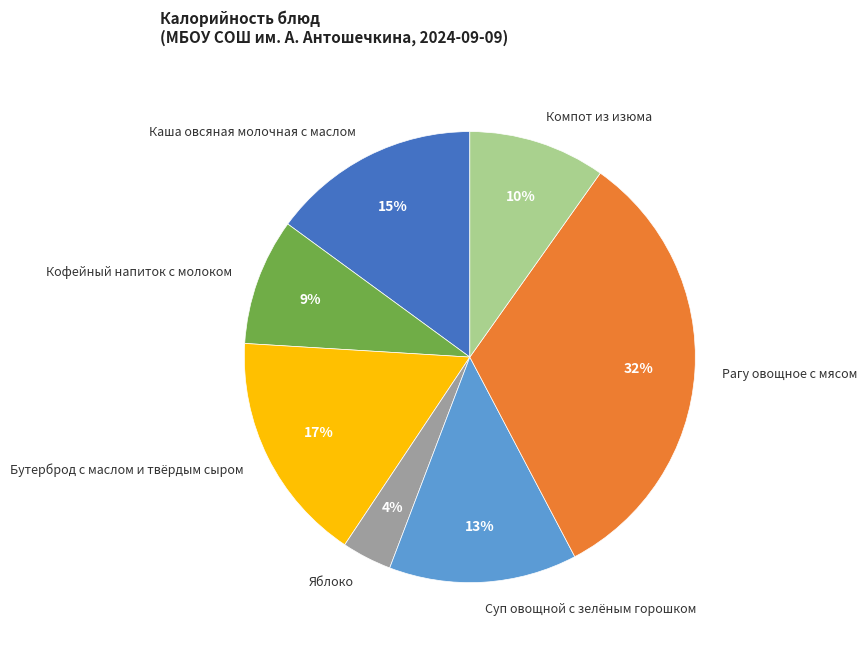

Between Компот из изюма and Рагу овощное с мясом, which is larger?

Рагу овощное с мясом